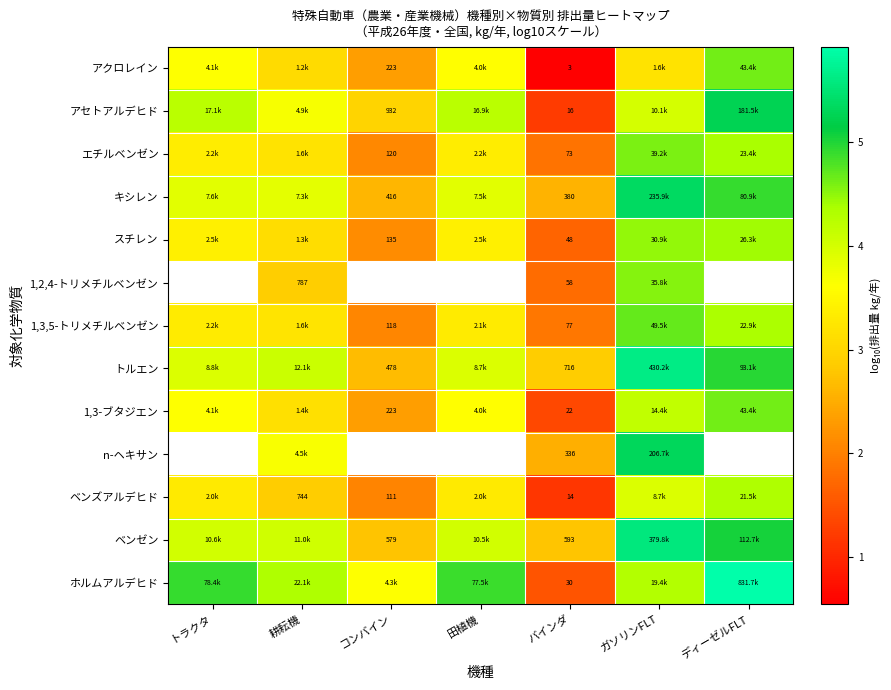

True or false: エチルベンゼン has a value of 2.2 at トラクタ.

False